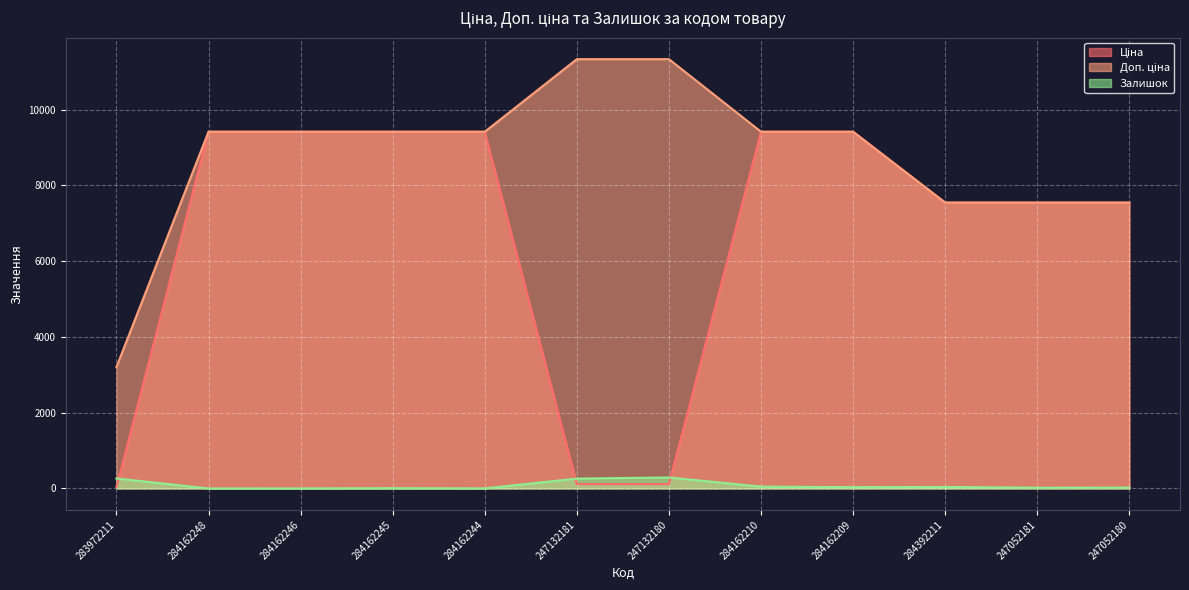

How many lines are shown in the chart?

3